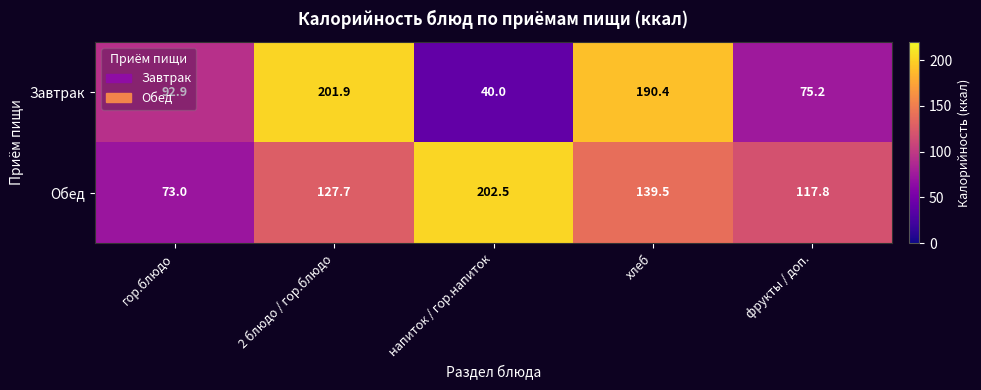

True or false: Завтрак has a value of 119.7 at фрукты / доп..

False